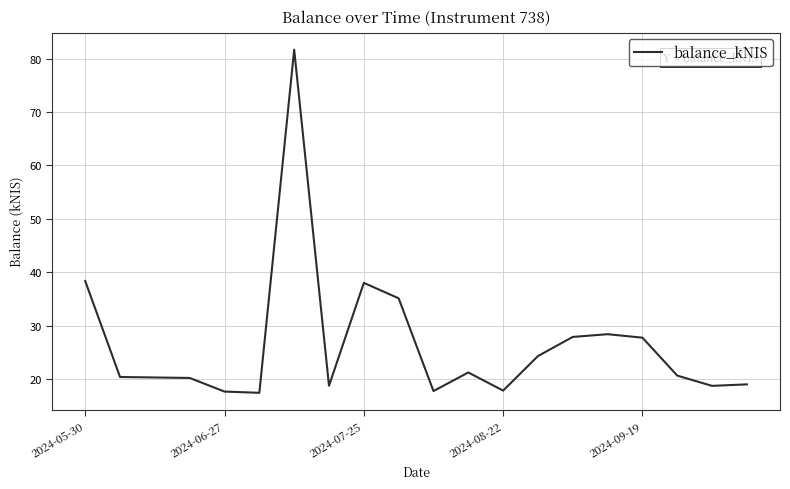

What is the difference between the maximum and minimum values?

64.2